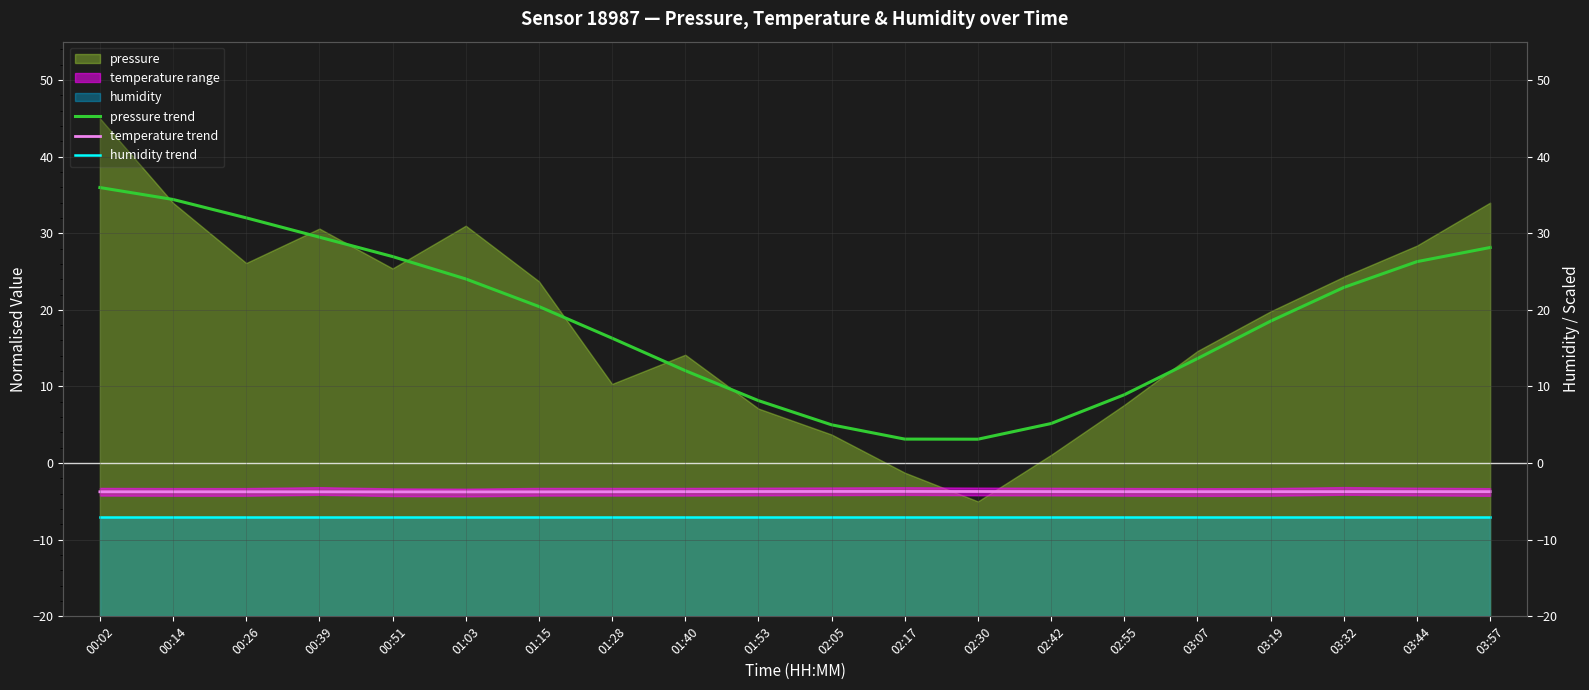

Reading left to right, extract all data points from this chart.

pressure trend: 00:02=36.0	00:14=34.4	00:26=32.0	00:39=29.5	00:51=27.0	01:03=24.0	01:15=20.4	01:28=16.3	01:40=12.1	01:53=8.2	02:05=5.0	02:17=3.1	02:30=3.1	02:42=5.2	02:55=8.9	03:07=13.6	03:19=18.5	03:32=22.9	03:44=26.3	03:57=28.1
temperature trend: 00:02=-3.7	00:14=-3.7	00:26=-3.7	00:39=-3.7	00:51=-3.8	01:03=-3.8	01:15=-3.8	01:28=-3.7	01:40=-3.7	01:53=-3.7	02:05=-3.7	02:17=-3.7	02:30=-3.7	02:42=-3.7	02:55=-3.7	03:07=-3.7	03:19=-3.7	03:32=-3.7	03:44=-3.7	03:57=-3.7
humidity trend: 00:02=-7.0	00:14=-7.0	00:26=-7.0	00:39=-7.0	00:51=-7.0	01:03=-7.0	01:15=-7.0	01:28=-7.0	01:40=-7.0	01:53=-7.0	02:05=-7.0	02:17=-7.0	02:30=-7.0	02:42=-7.0	02:55=-7.0	03:07=-7.0	03:19=-7.0	03:32=-7.0	03:44=-7.0	03:57=-7.0